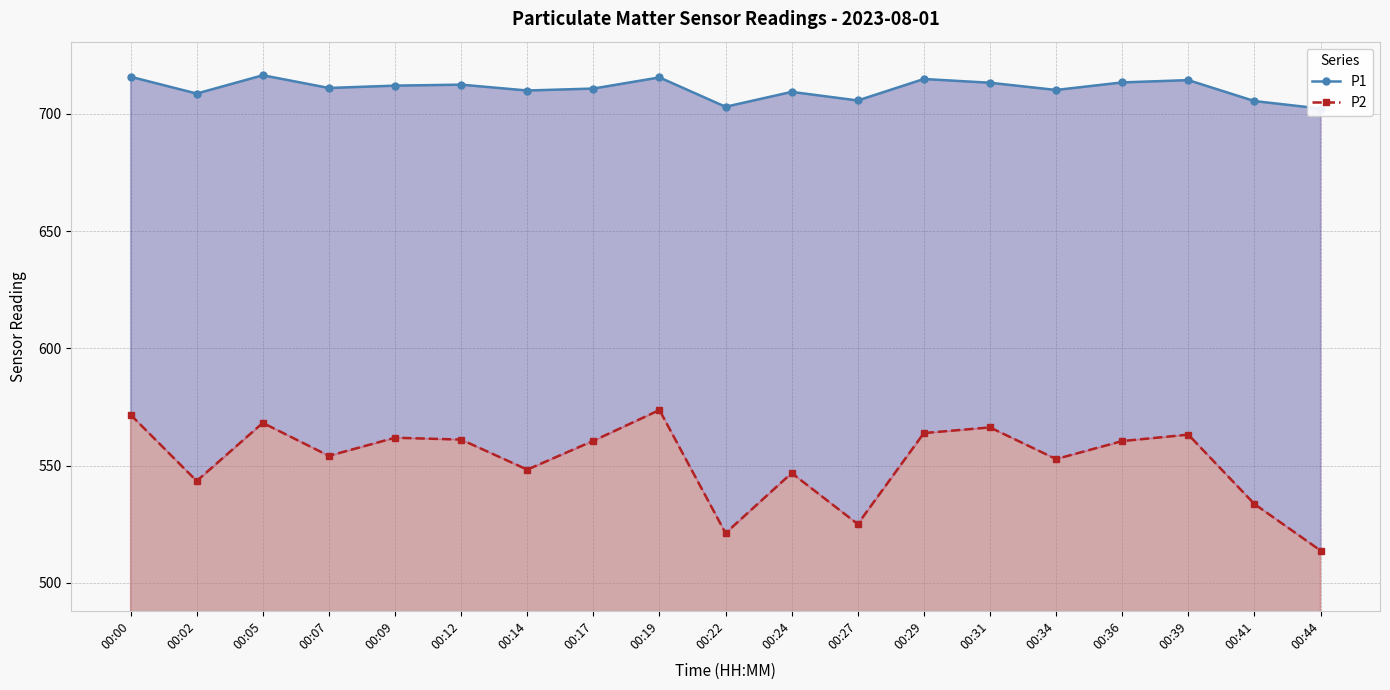

Which category has the highest value across all series?

00:05